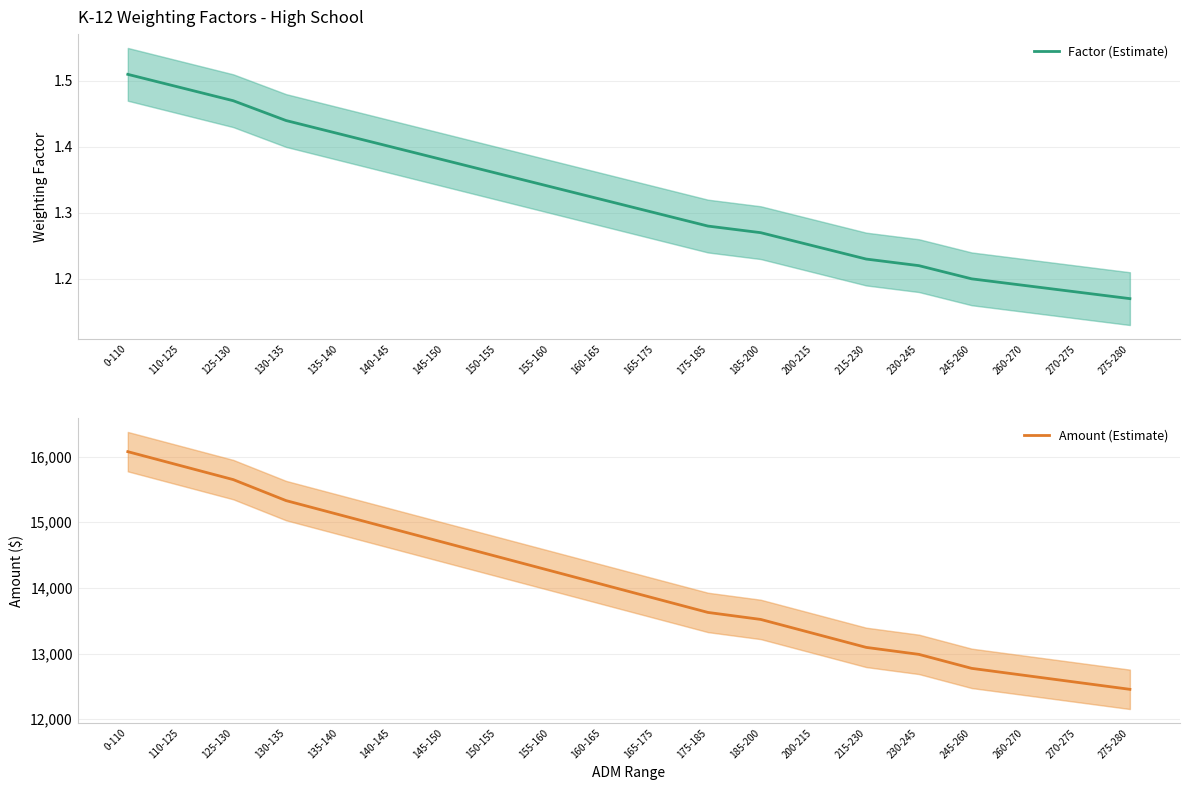

Does the chart have visible grid lines?

Yes